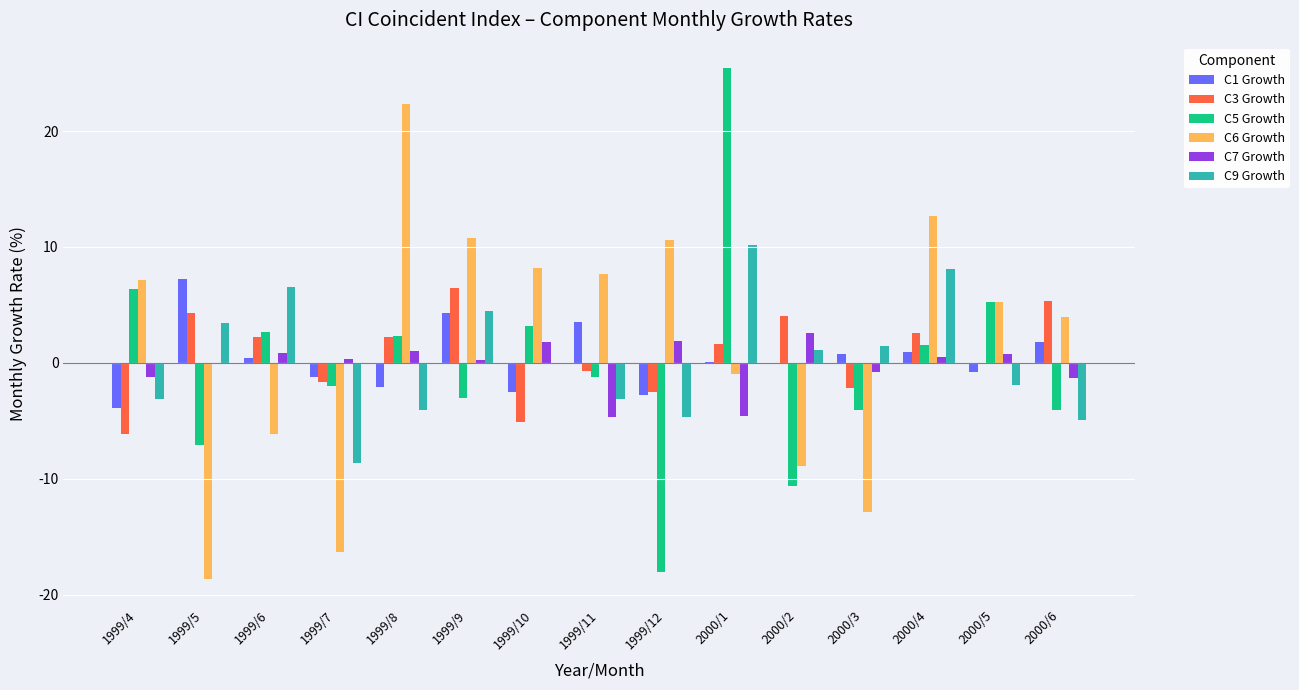

At which label does C3 Growth first exceed 1?

1999/5